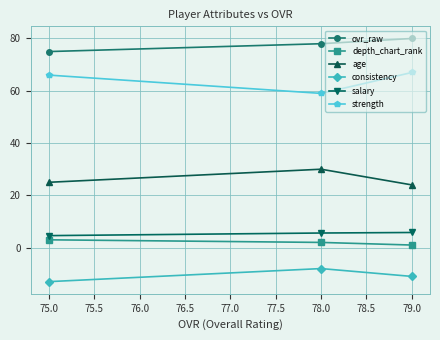

Is the value of ovr_raw at 75.0 greater than the value of age at 79.0?

Yes